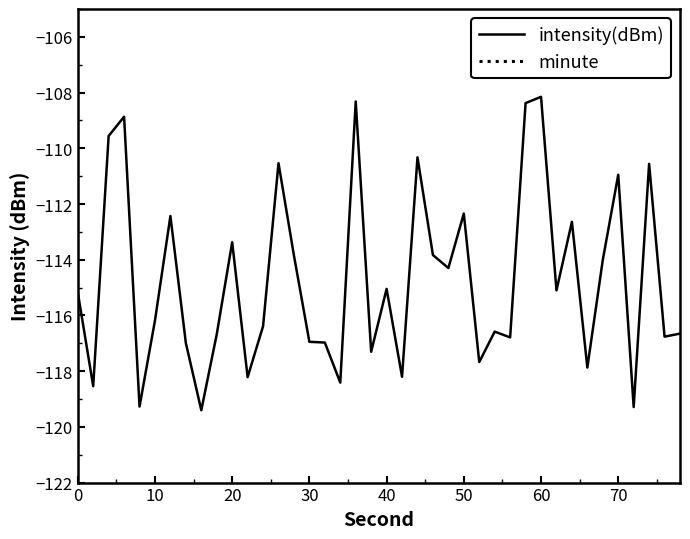

List the series in order of their overall mean, highest first.

minute, intensity(dBm)